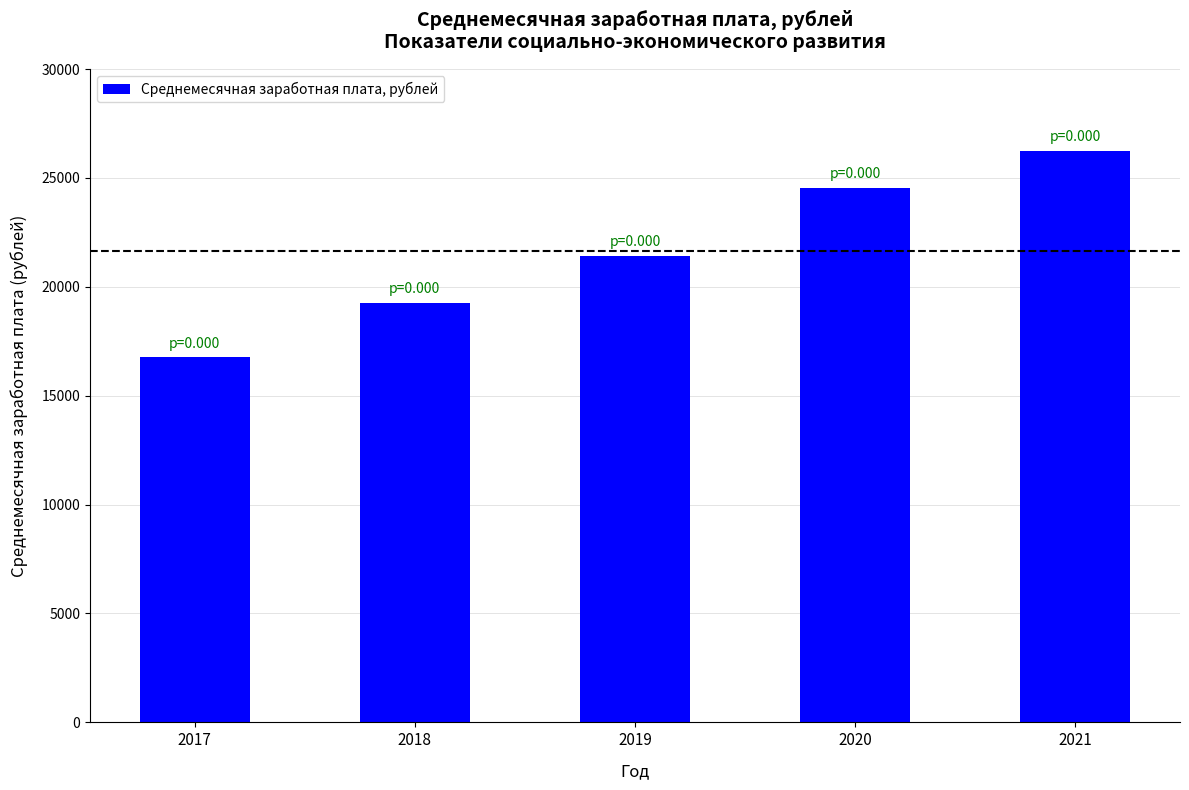

Reading left to right, what are all the values shown in this chart?

2017=16773.0	2018=19277.1	2019=21420.5	2020=24552.0	2021=26241.8